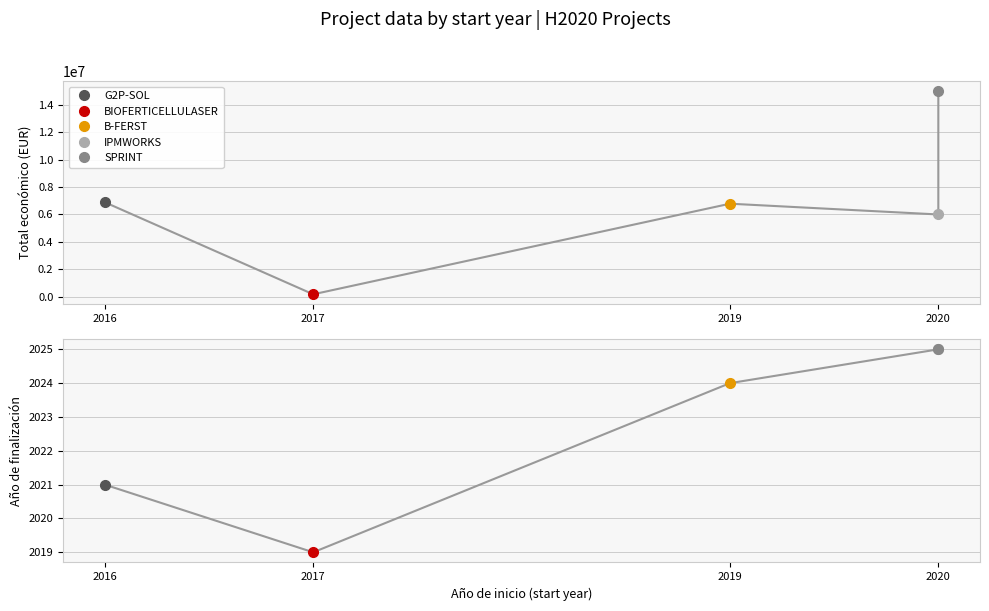

True or false: Año de finalización and Total económico cross at least once.

False